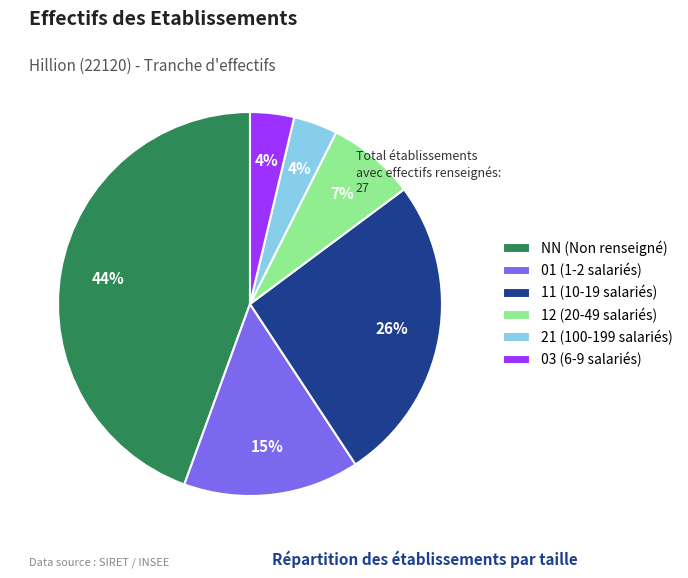

Combined, do 12 (20-49 salariés) and 03 (6-9 salariés) account for over 50%?

No